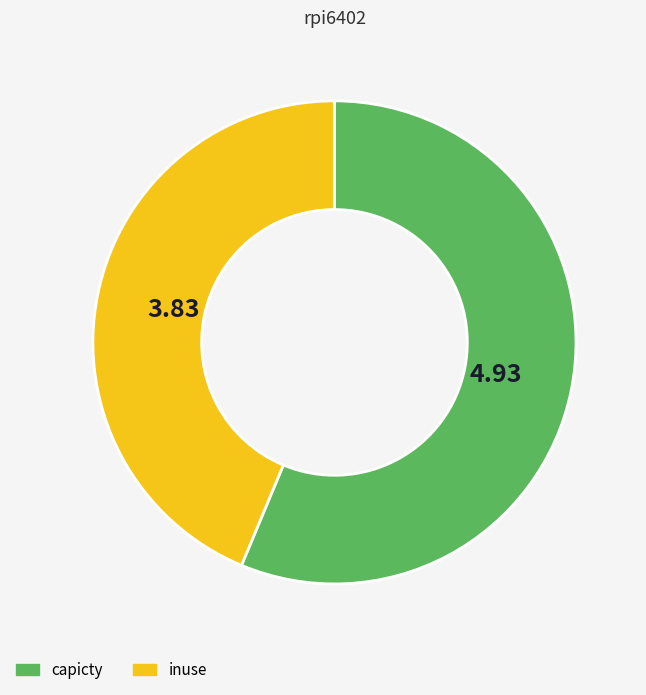

Does any single category account for the majority?

Yes